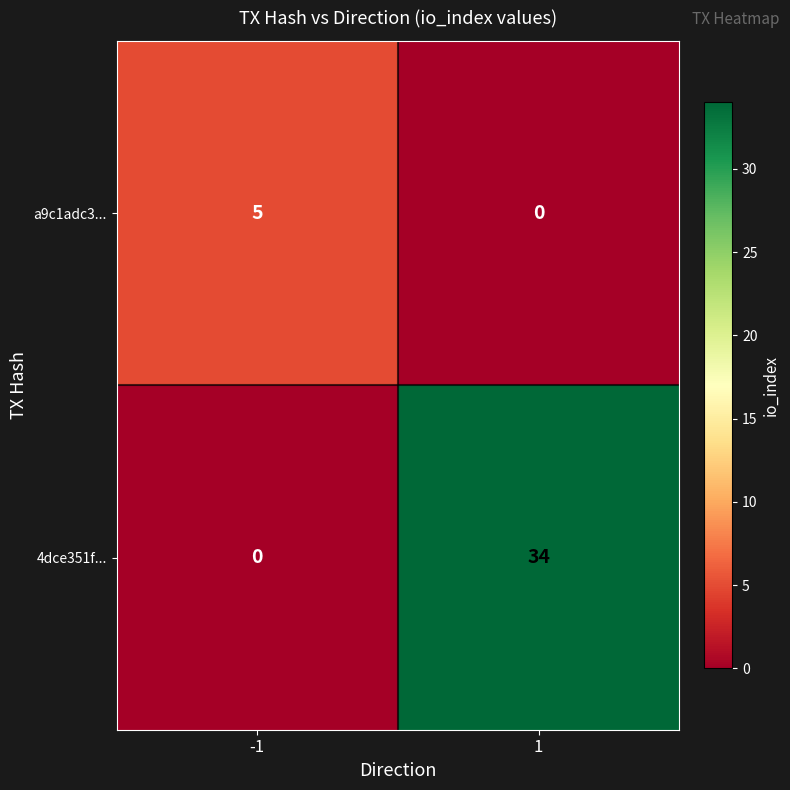

Rank the series at 1 from lowest to highest value.

a9c1adc3..., 4dce351f...